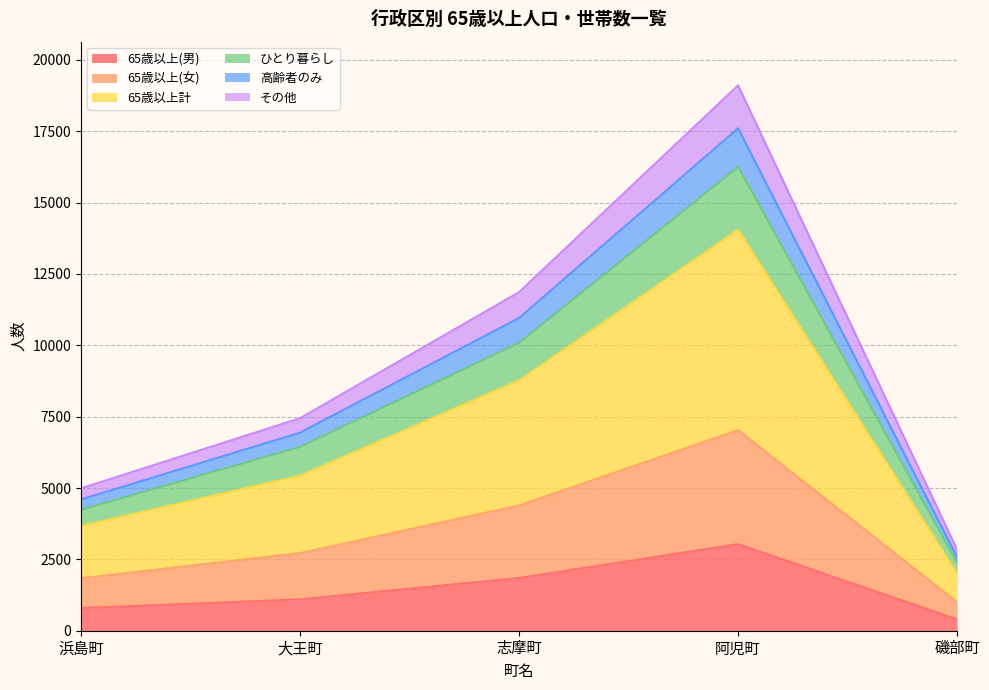

How many series are shown in this chart?

6